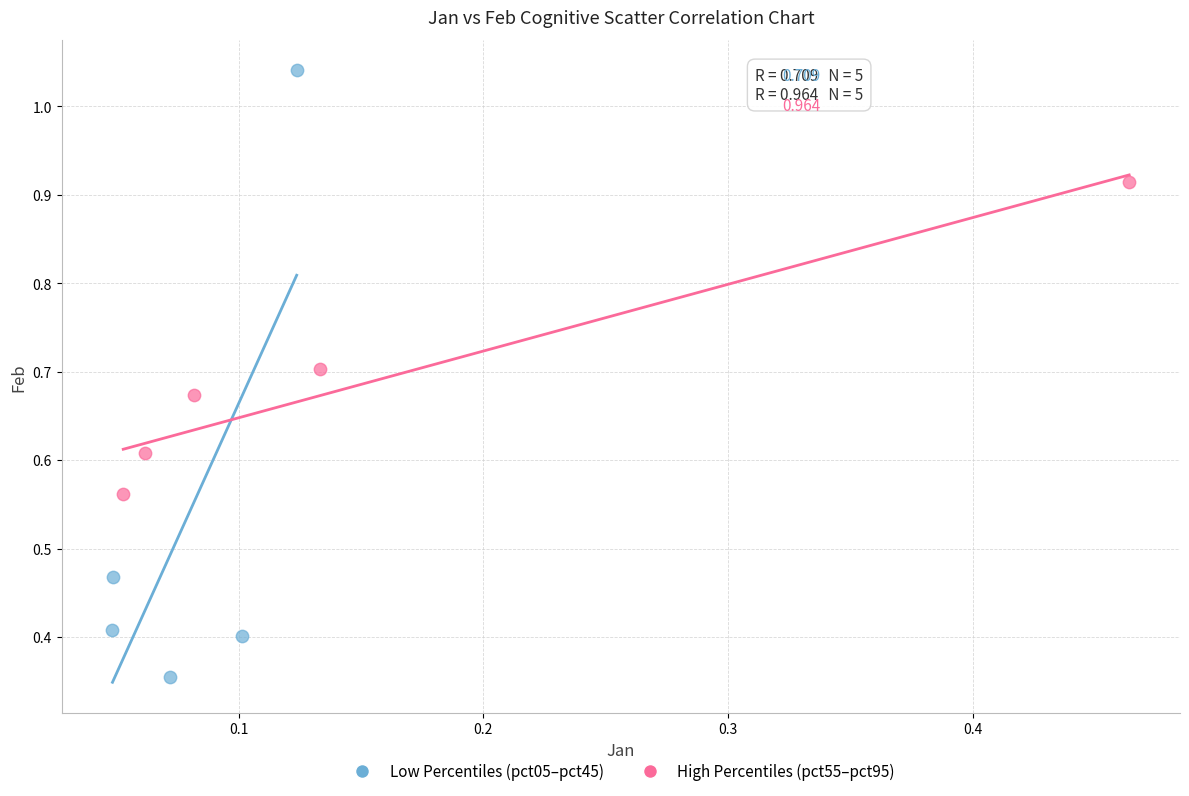

Which series contains the lowest Y value?

Low Percentiles (pct05–pct45)